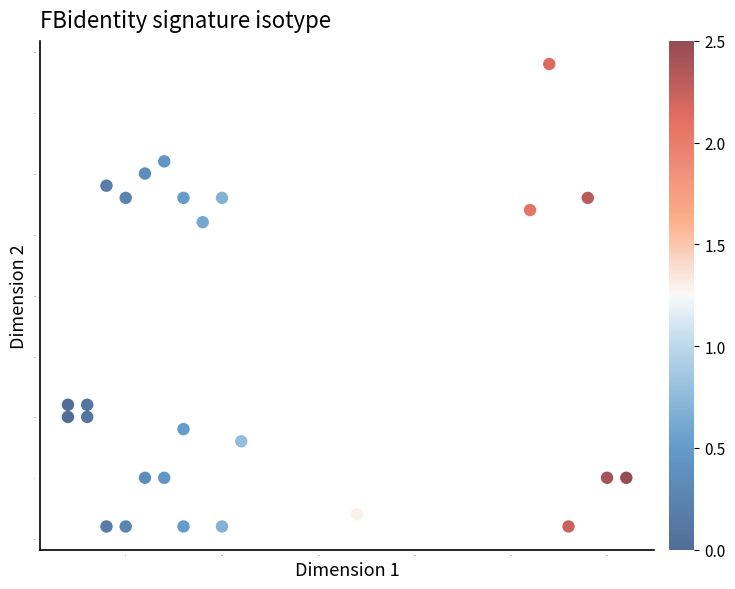

What Y value in the scatter plot is closest to 20?

26